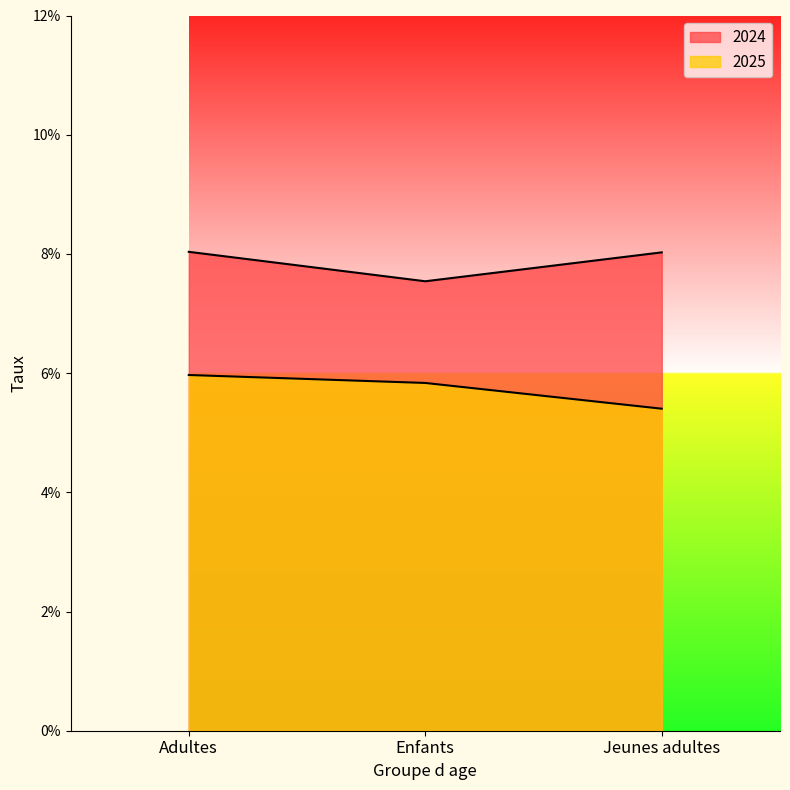

Reading left to right, what are all the values shown in this chart?

2024: Adultes=0.1	Enfants=0.1	Jeunes adultes=0.1
2025: Adultes=0.1	Enfants=0.1	Jeunes adultes=0.1